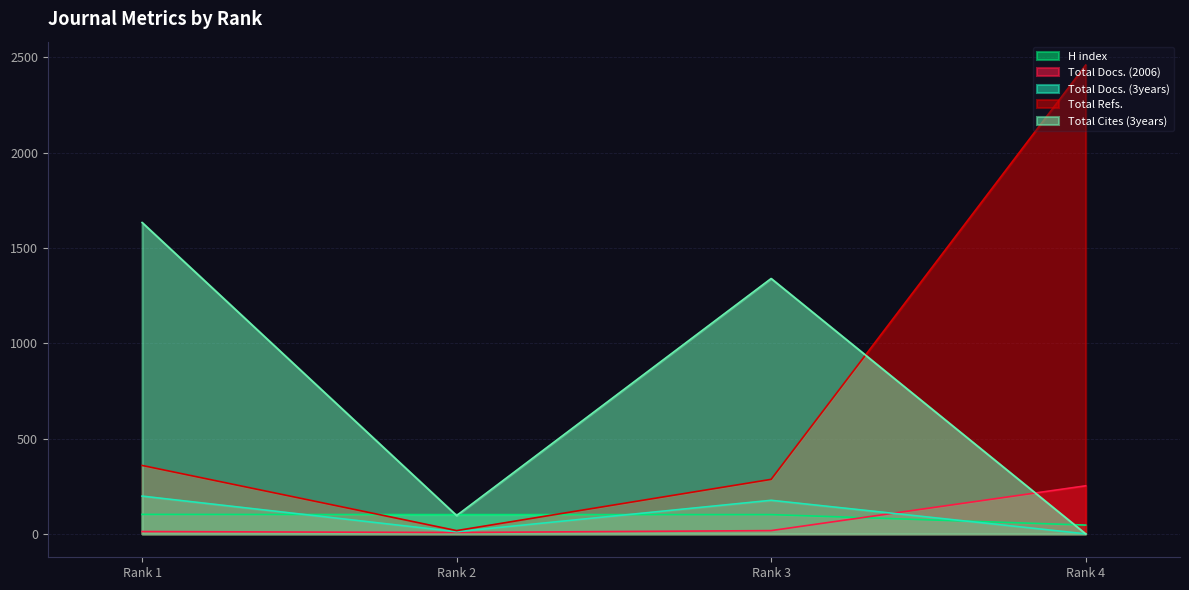

At Rank 2, list the series in order from largest to smallest.

H index, Total Cites (3years), Total Refs., Total Docs. (3years), Total Docs. (2006)